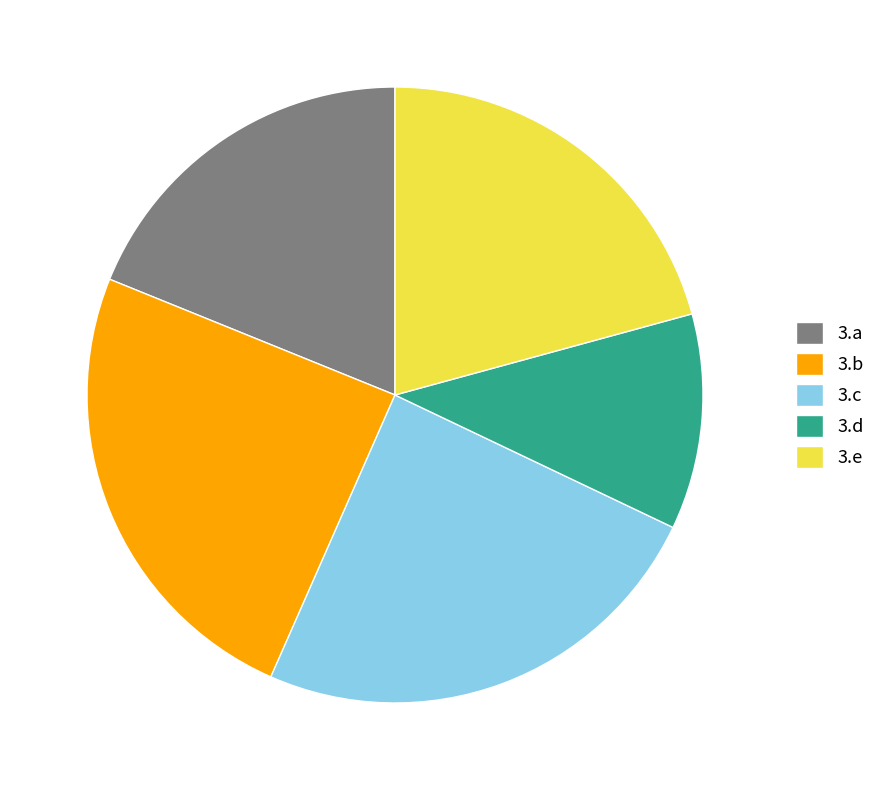

Do 3.b and 3.e together represent more than half of the pie?

No